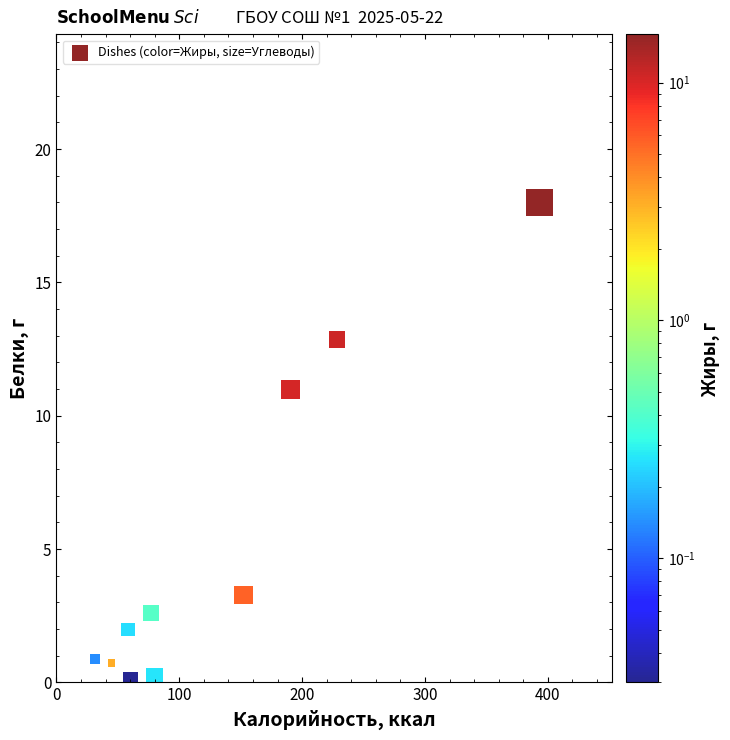

What Y value in the scatter plot is closest to 9?

11.0